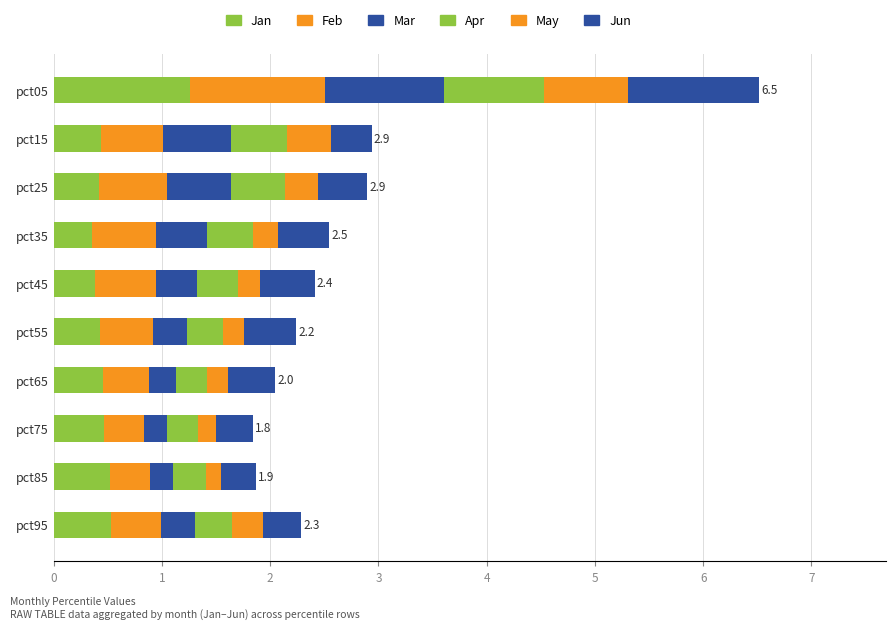

How many categories are shown in the chart?

10